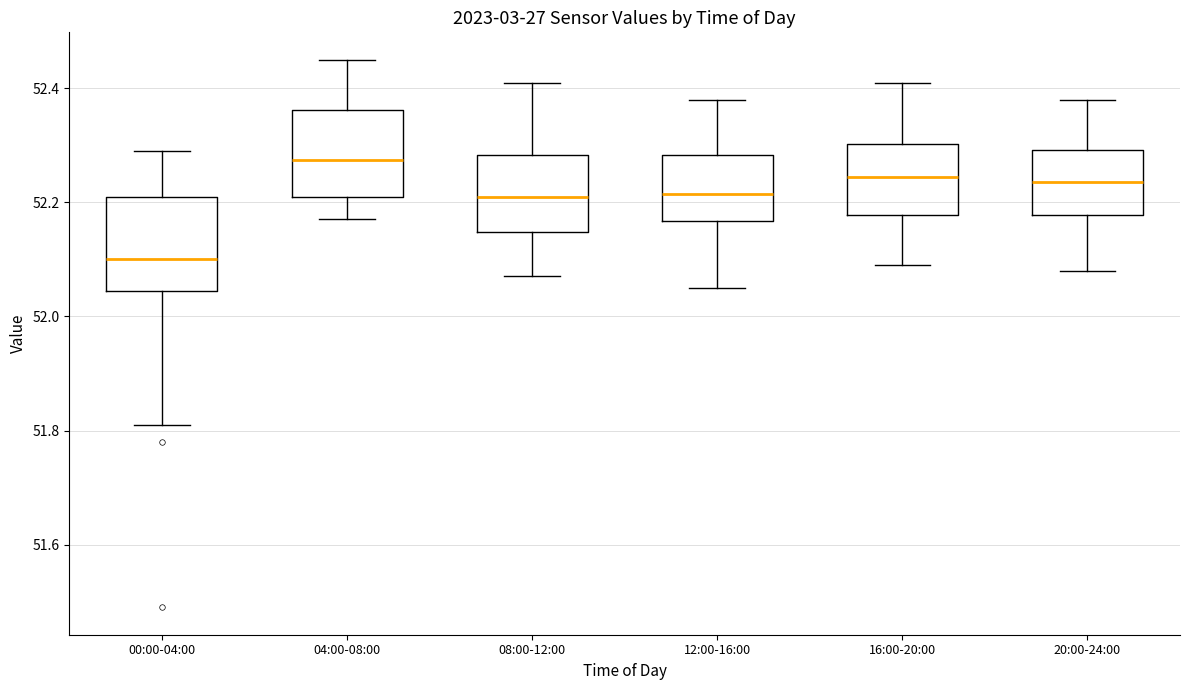

Reading left to right, read every box against the y-axis: the position of its median line, the range the box covers, and the ends of its whiskers. The values are not printed on the chart, so give them approximately, as read against the axis.

00:00-04:00: median 52.10, box 52.04 to 52.22, whiskers 51.82 to 52.30
04:00-08:00: median 52.28, box 52.22 to 52.36, whiskers 52.18 to 52.46
08:00-12:00: median 52.22, box 52.14 to 52.28, whiskers 52.08 to 52.42
12:00-16:00: median 52.22, box 52.16 to 52.28, whiskers 52.06 to 52.38
16:00-20:00: median 52.24, box 52.18 to 52.30, whiskers 52.10 to 52.42
20:00-24:00: median 52.24, box 52.18 to 52.30, whiskers 52.08 to 52.38